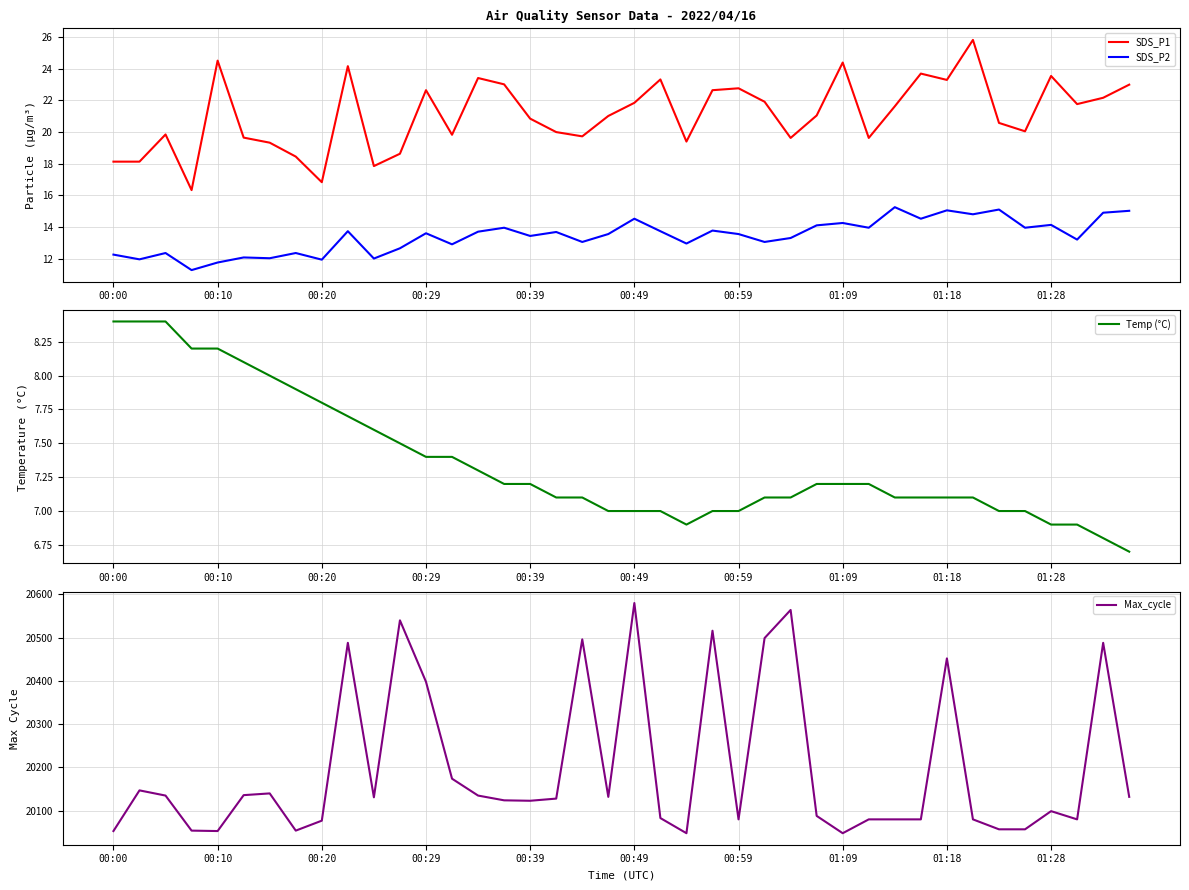

True or false: SDS_P2 and SDS_P1 intersect in this chart.

False